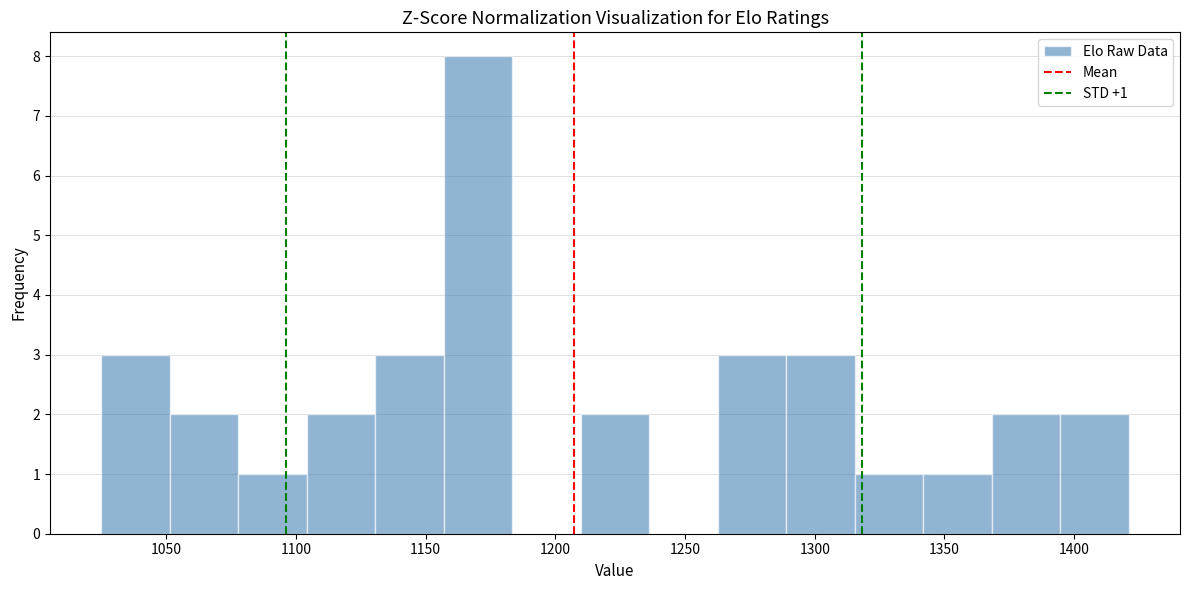

Over which range of the x-axis is the bar tallest?

1155 to 1185